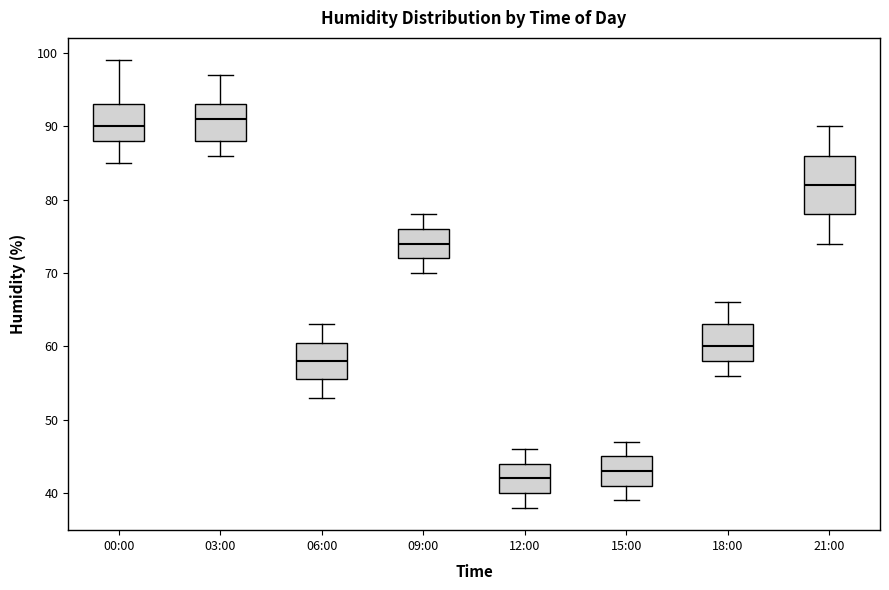

Reading left to right, read every box against the y-axis: the position of its median line, the range the box covers, and the ends of its whiskers. The values are not printed on the chart, so give them approximately, as read against the axis.

00:00: median 90, box 88 to 93, whiskers 85 to 99
03:00: median 91, box 88 to 93, whiskers 86 to 97
06:00: median 58, box 56 to 61, whiskers 53 to 63
09:00: median 74, box 72 to 76, whiskers 70 to 78
12:00: median 42, box 40 to 44, whiskers 38 to 46
15:00: median 43, box 41 to 45, whiskers 39 to 47
18:00: median 60, box 58 to 63, whiskers 56 to 66
21:00: median 82, box 78 to 86, whiskers 74 to 90